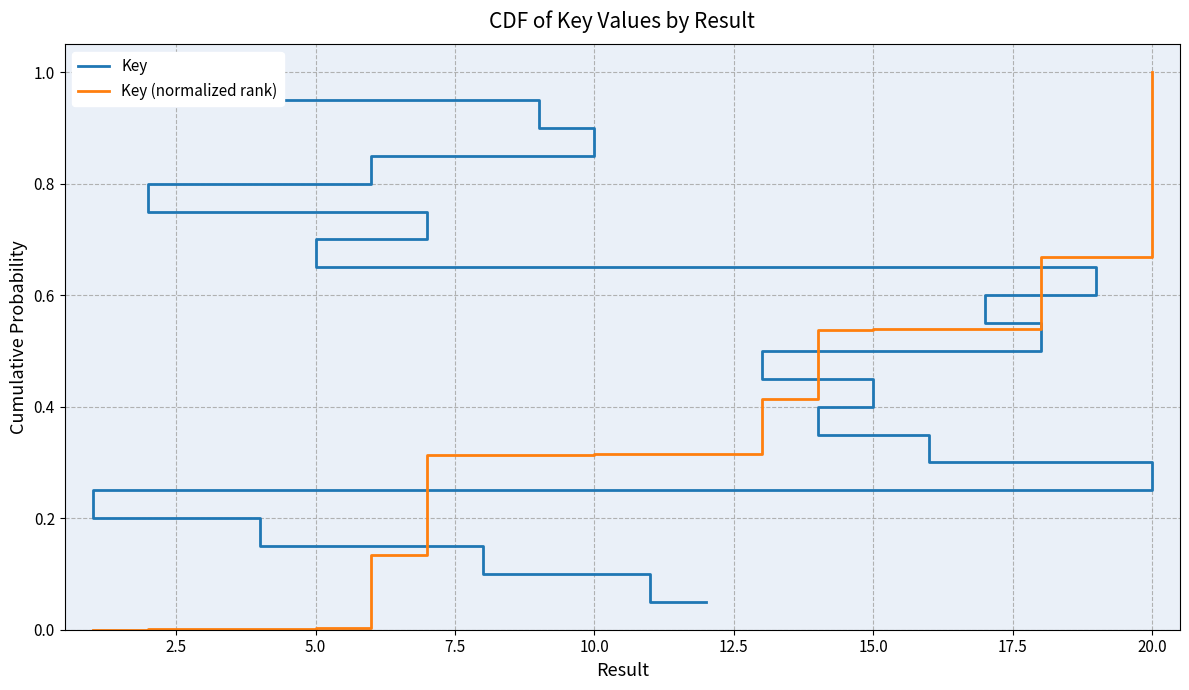

How many data points does each series have?

20